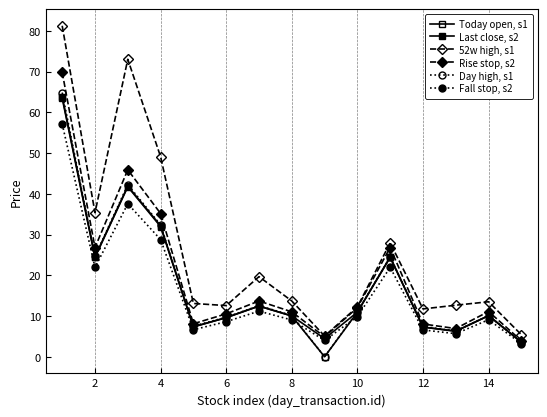

Is this an area chart (filled region under the line)?

No